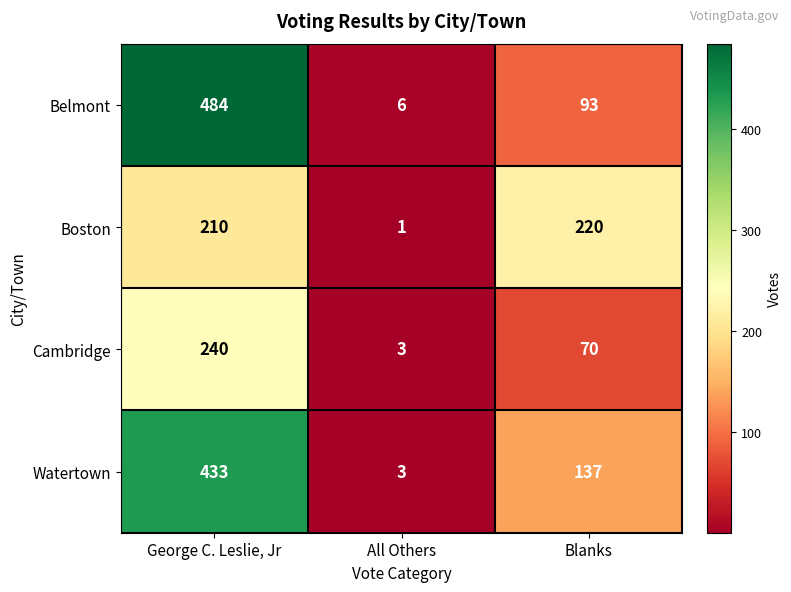

Is it true that Belmont equals 93 at Blanks?

True